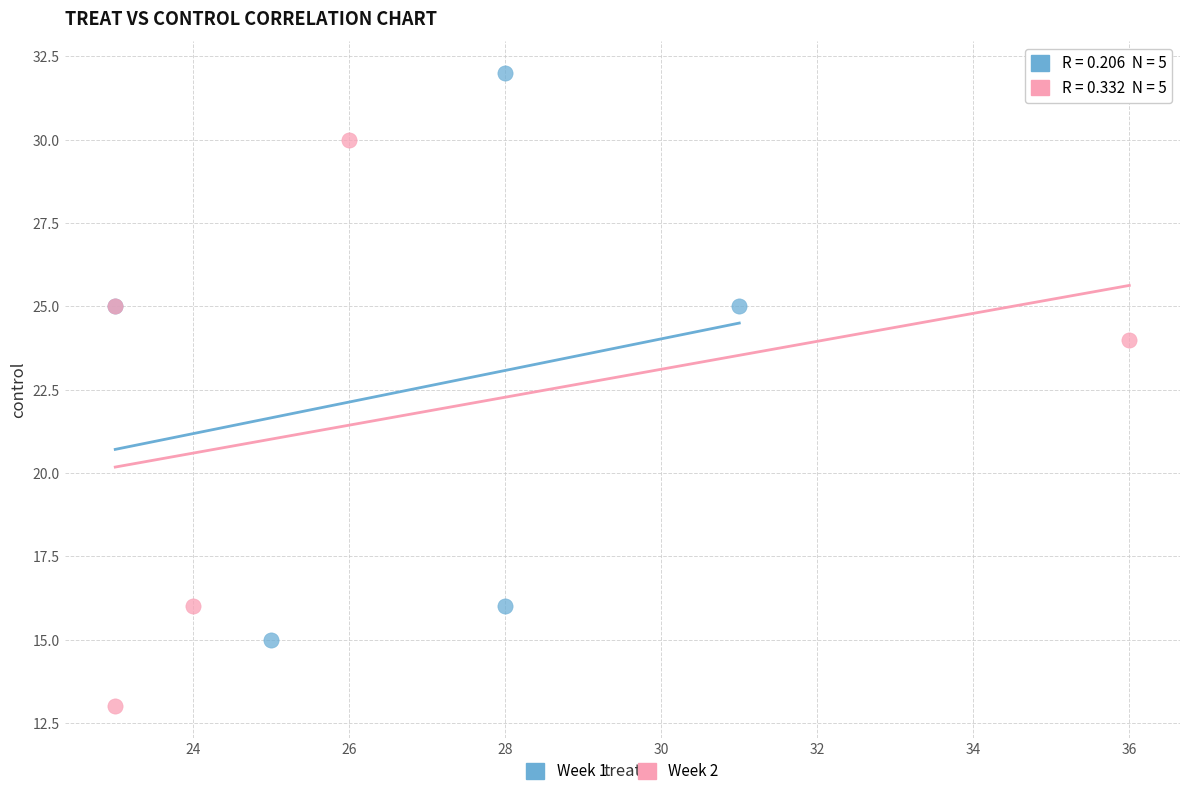

What are all the series names shown in the legend?

Week 1, Week 2